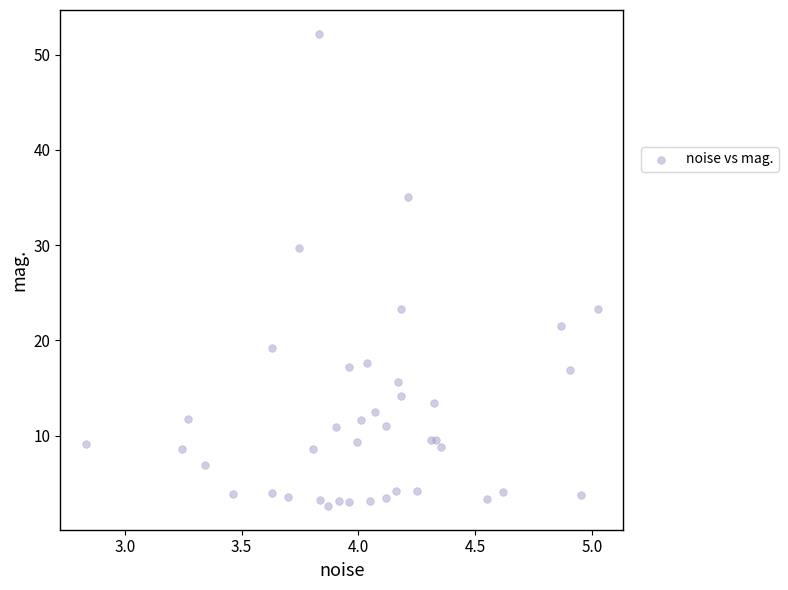

What Y value in the scatter plot is closest to 27?

29.7